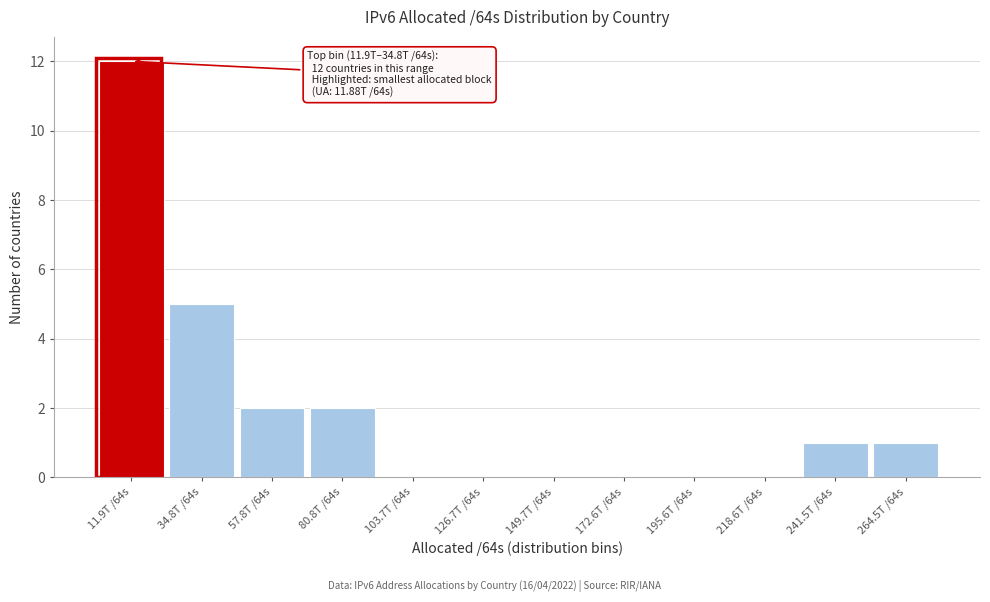

Reading left to right, extract all data points from this chart.

11.9T /64s=12	34.8T /64s=5	57.8T /64s=2	80.8T /64s=2	103.7T /64s=0	126.7T /64s=0	149.7T /64s=0	172.6T /64s=0	195.6T /64s=0	218.6T /64s=0	241.5T /64s=1	264.5T /64s=1